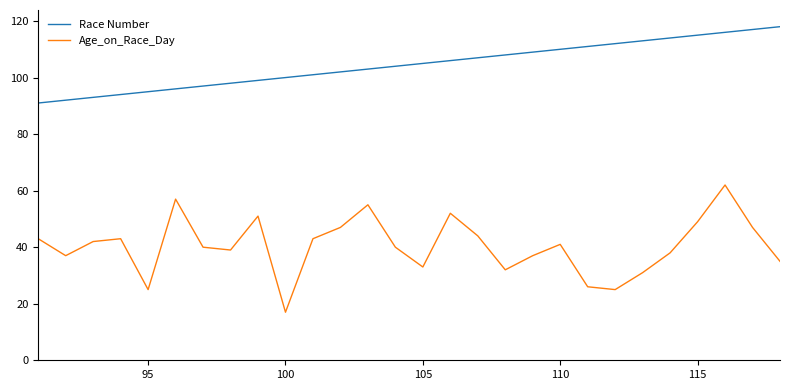

What is the highest value of the Age_on_Race_Day series?

62